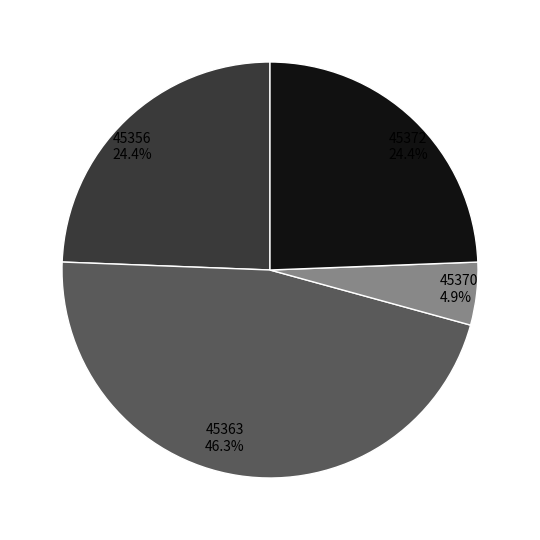

Which category has the smallest portion of the pie?

45370